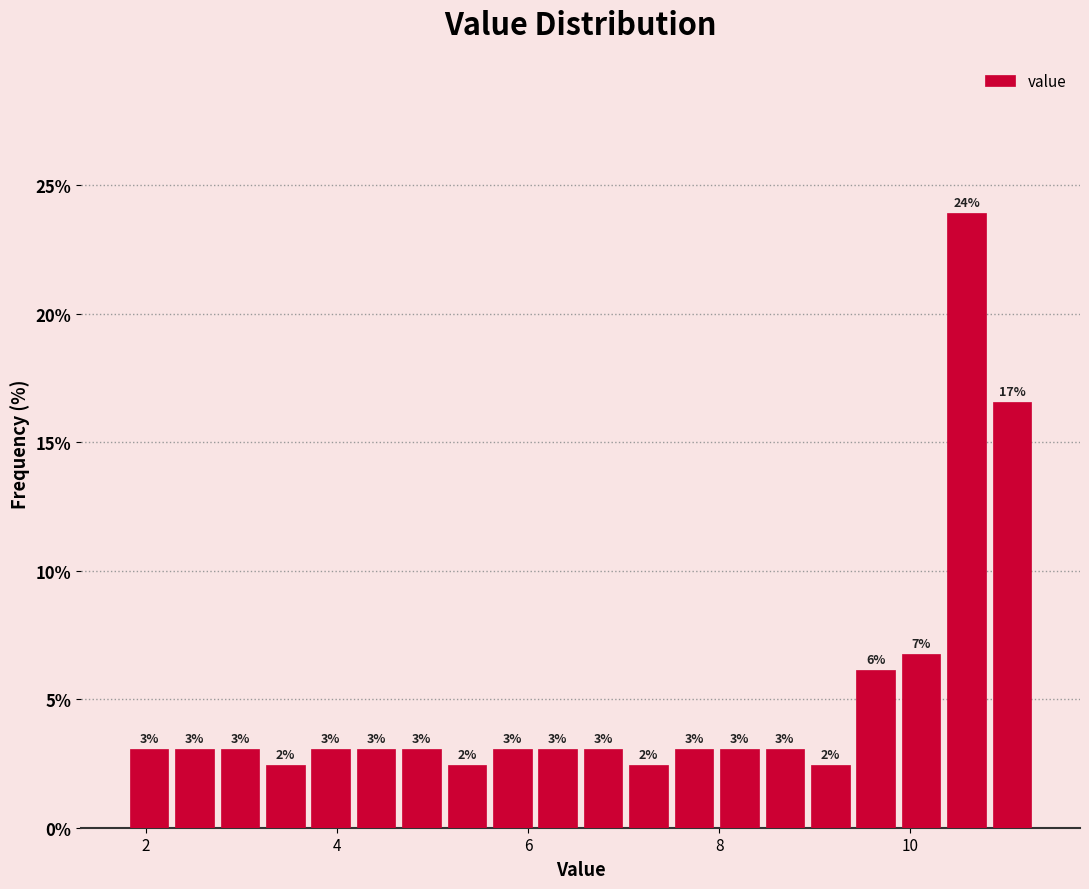

Around what value on the x-axis is the tallest bar? Give the approximate position of its centre, as read against the axis.

10.6